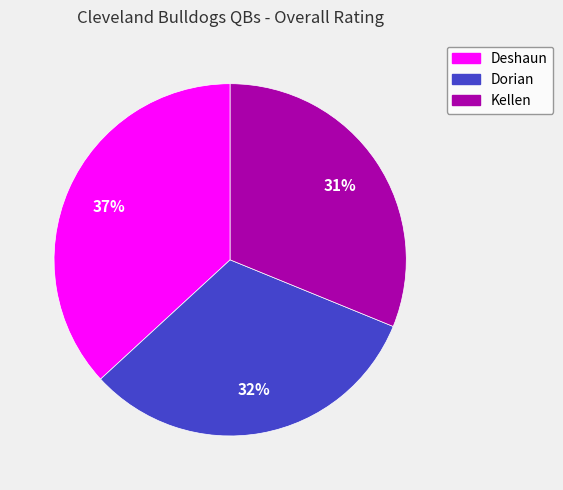

Combined, do Dorian and Deshaun account for over 50%?

Yes